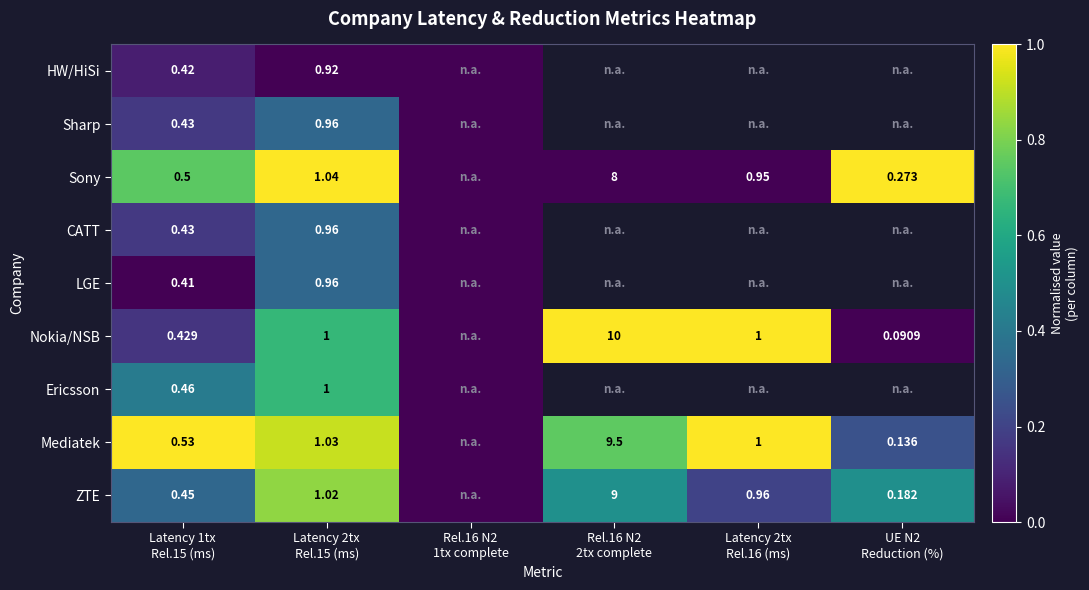

The value of Mediatek at Rel.16 N2 1tx complete is 0.0. True or false?

True